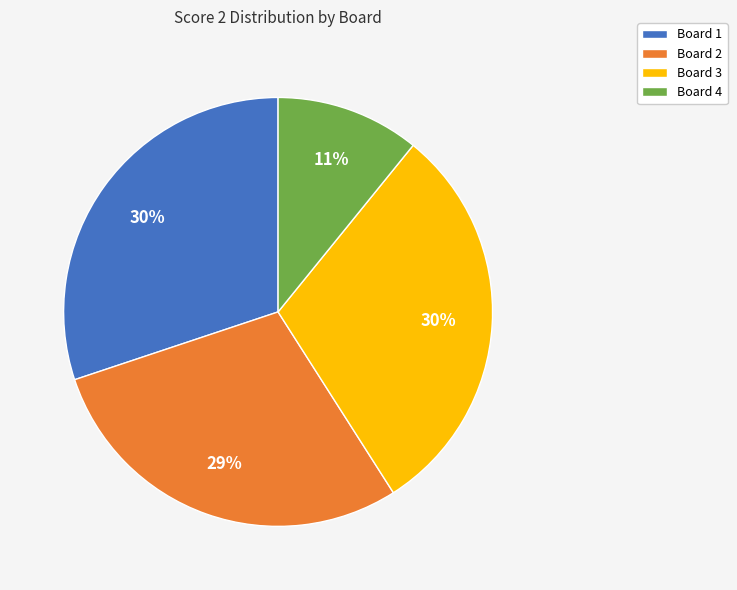

Between Board 4 and Board 1, which is larger?

Board 1